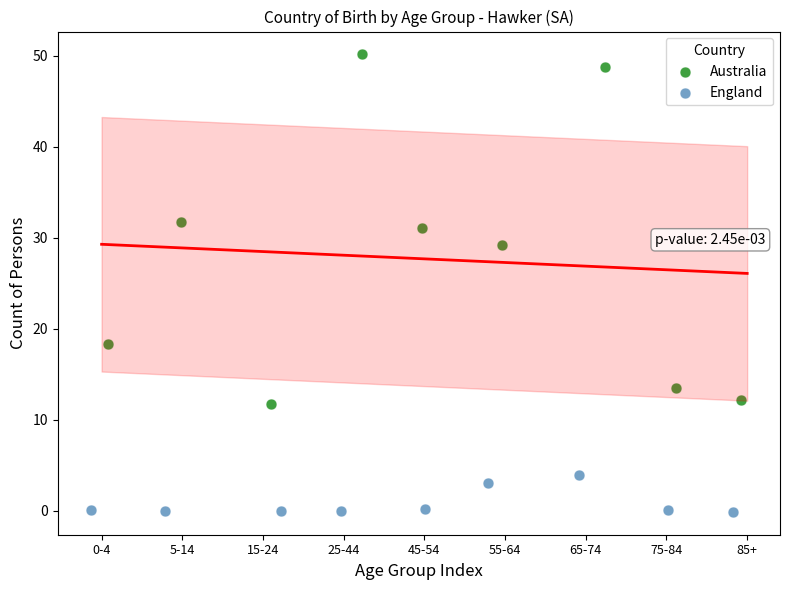

What are all the series names shown in the legend?

Australia, England